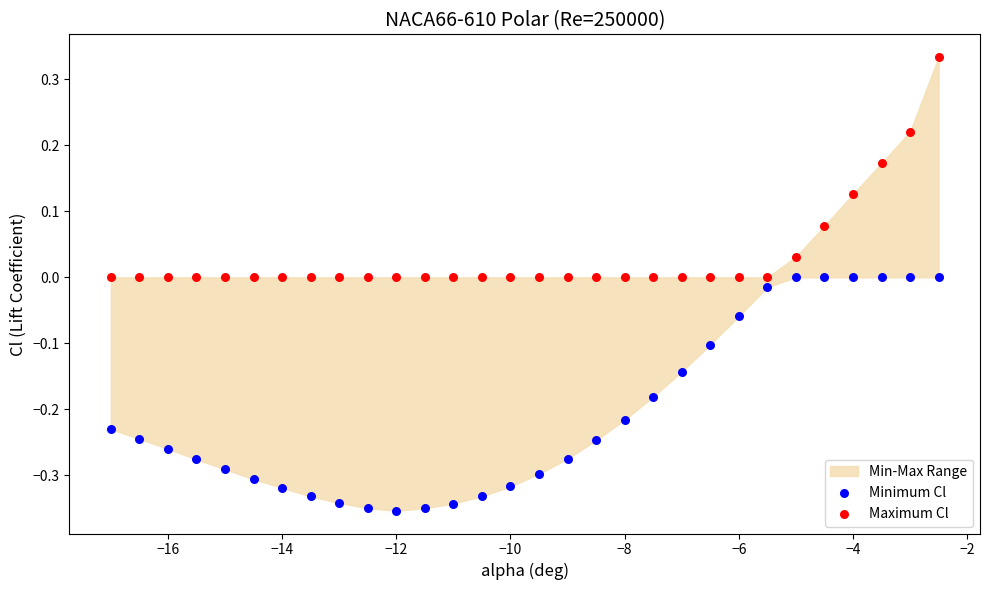

Which series reaches the maximum Y coordinate?

Maximum Cl